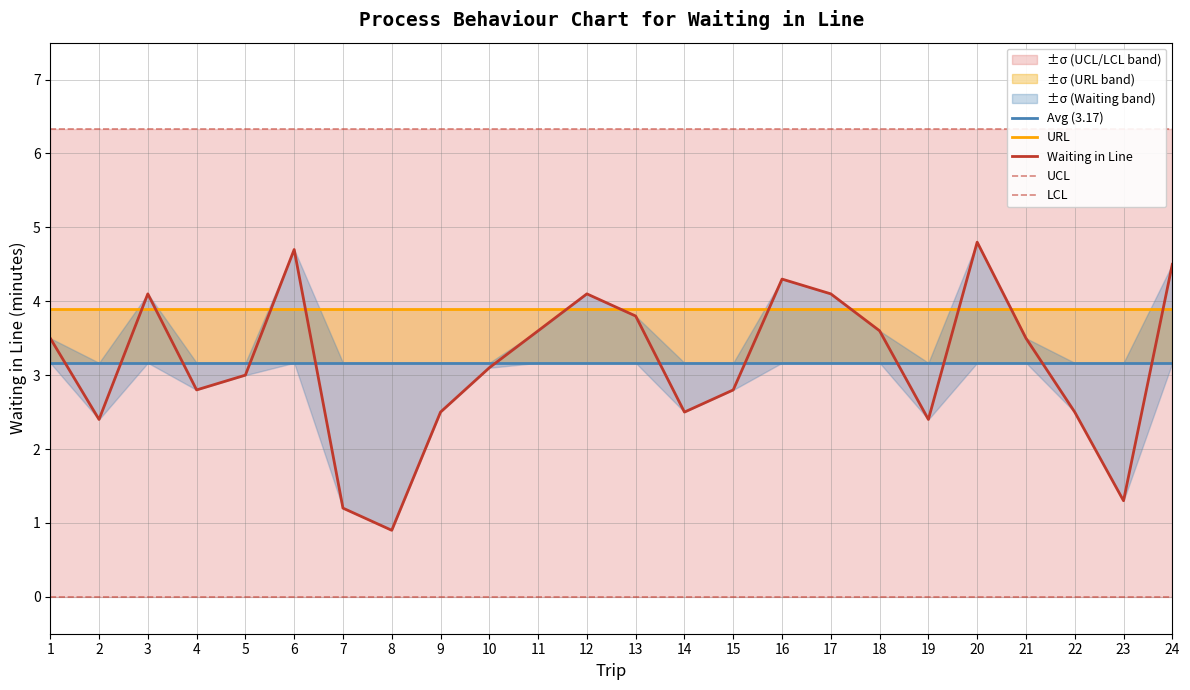

Is the value of LCL at 4 greater than the value of URL at 1?

No